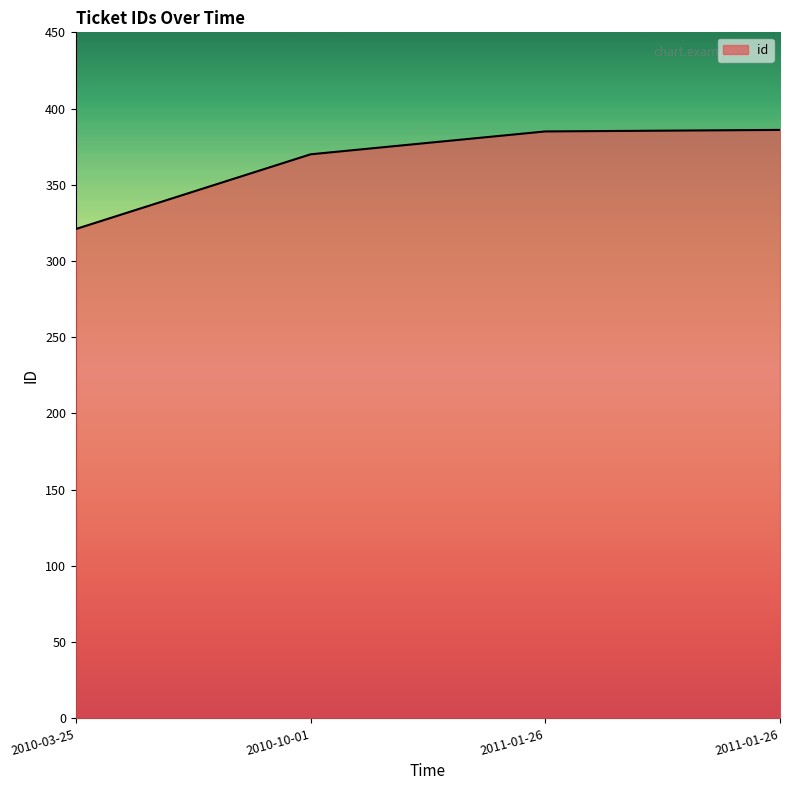

What is the sum of the values at 2011-01-26 and 2010-03-25?

706